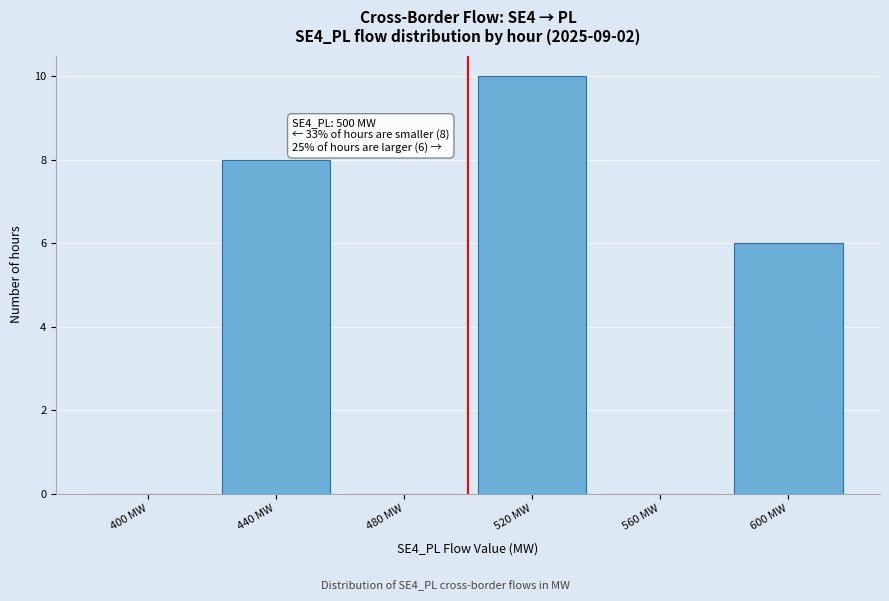

Over which range of the x-axis is the bar tallest?

500 to 540